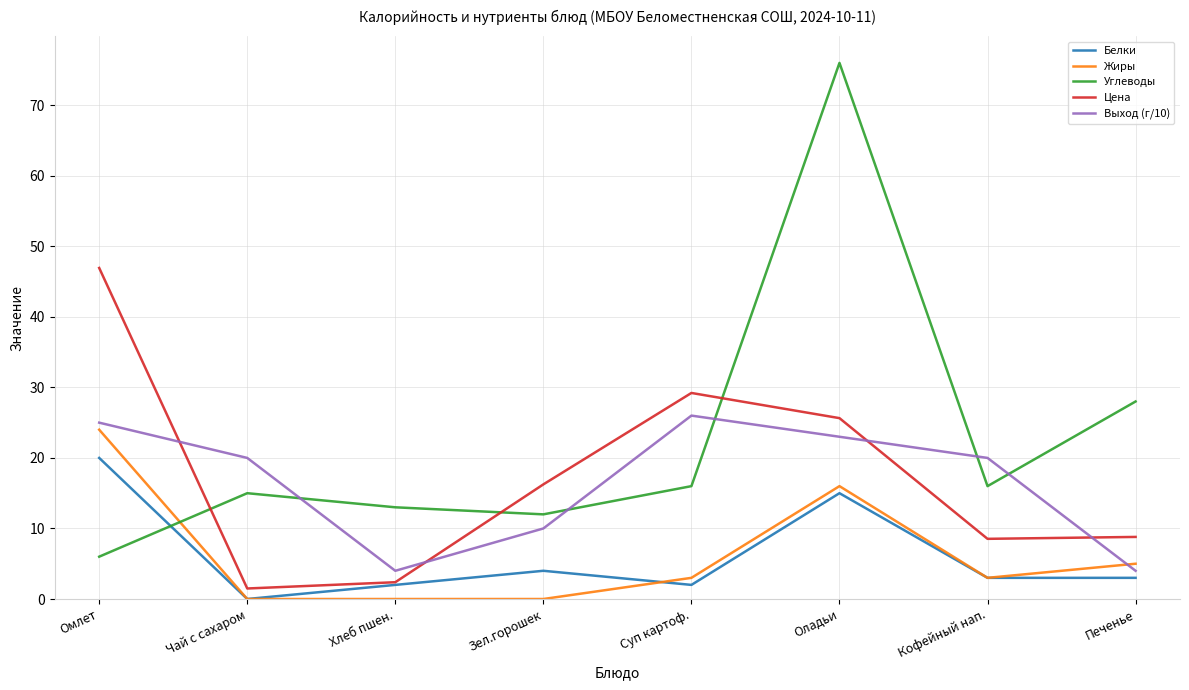

What is the difference between the second highest and minimum values in the Цена series?

27.7